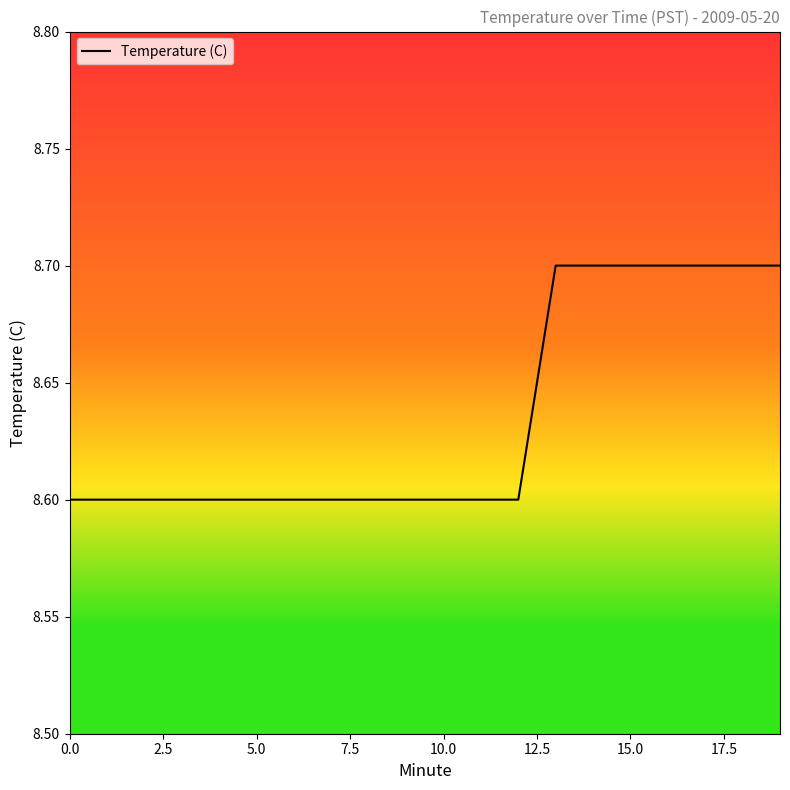

What is the minimum value for Temperature (C)?

8.6